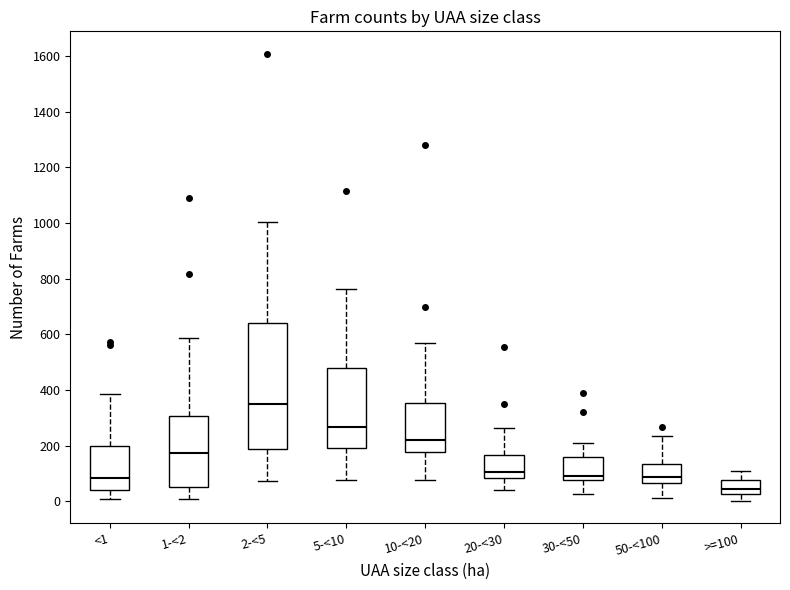

Where is the lower edge of the box for 2-<5 on the y-axis? The values are not printed on the chart, so give them approximately, as read against the axis.

180